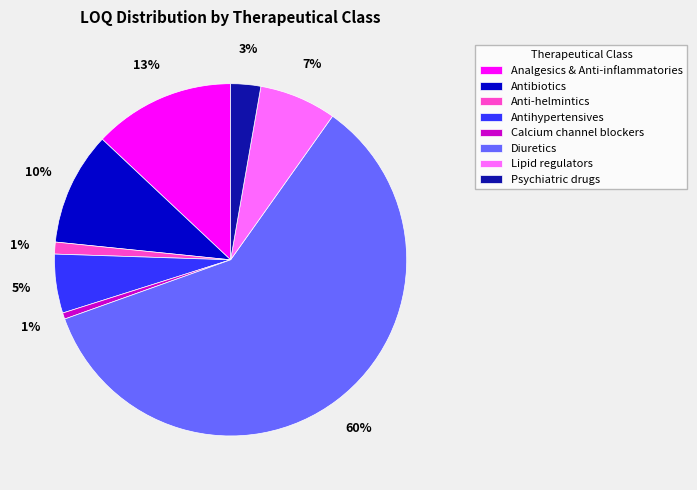

What percentage is the Antihypertensives slice, to the nearest percent?

5%